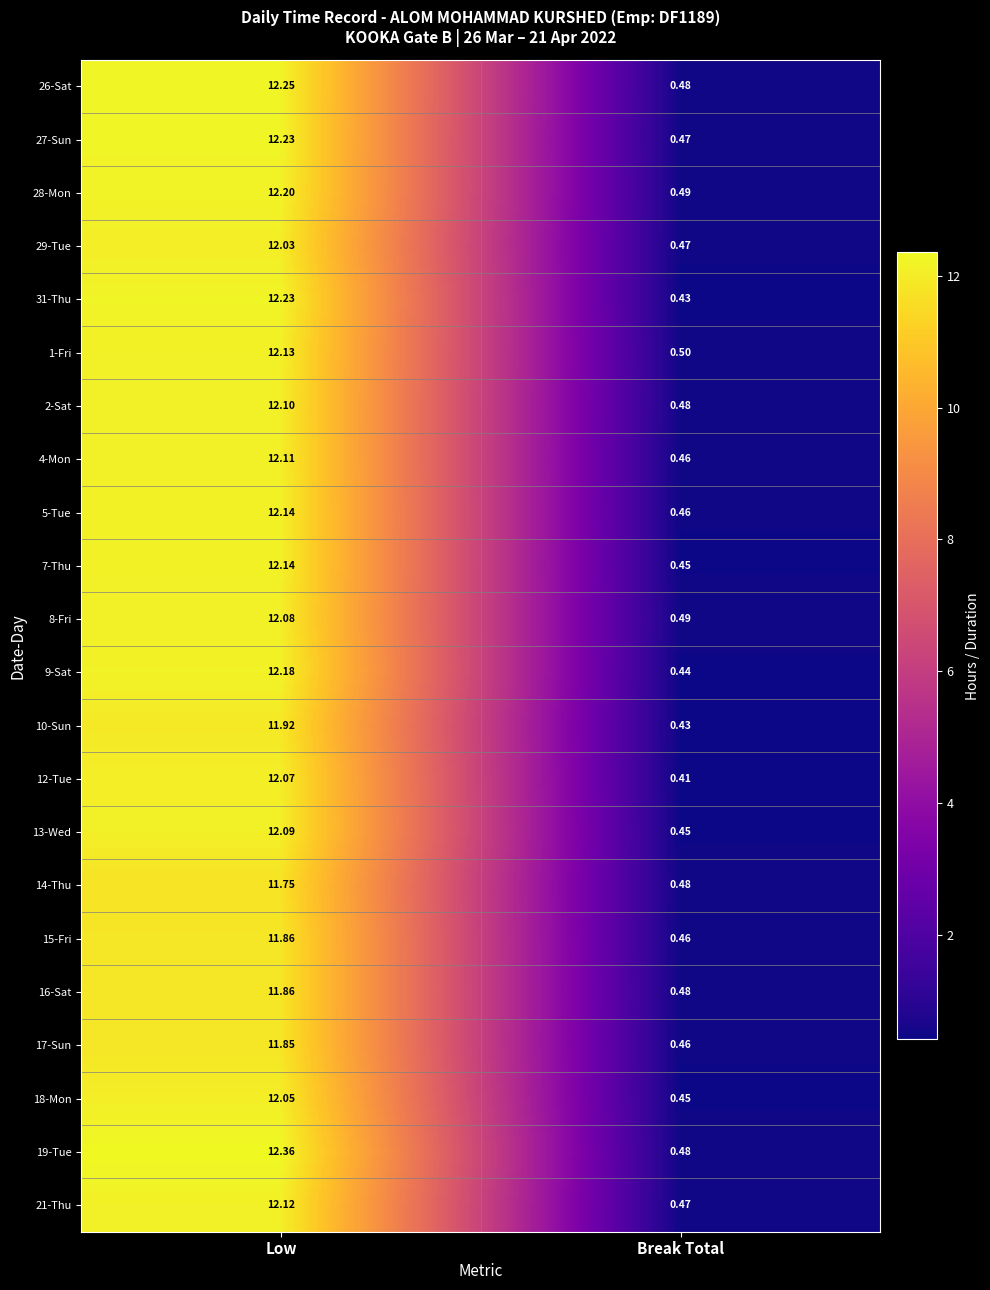

Rank the categories by 7-Thu value from highest to lowest.

Low, Break Total